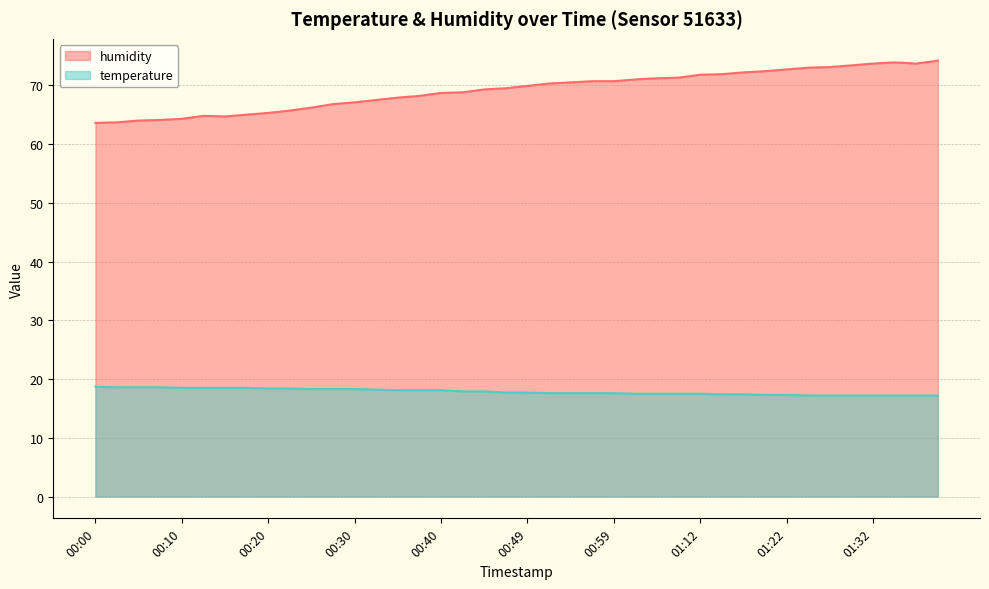

What is the difference between the humidity values at 00:42 and 00:20?

3.5